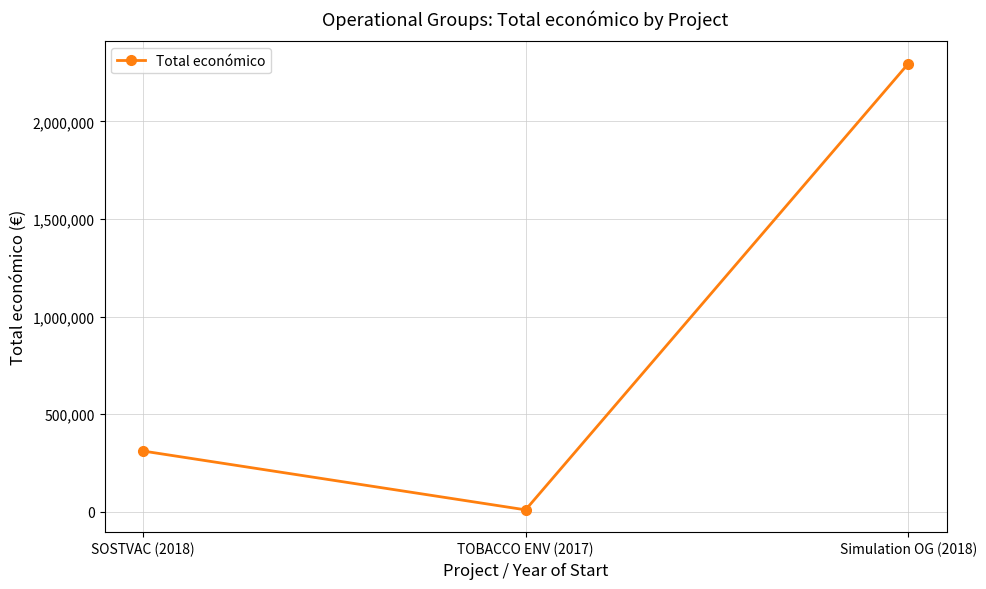

What is the difference between the values at TOBACCO ENV (2017) and Simulation OG (2018)?

2286068